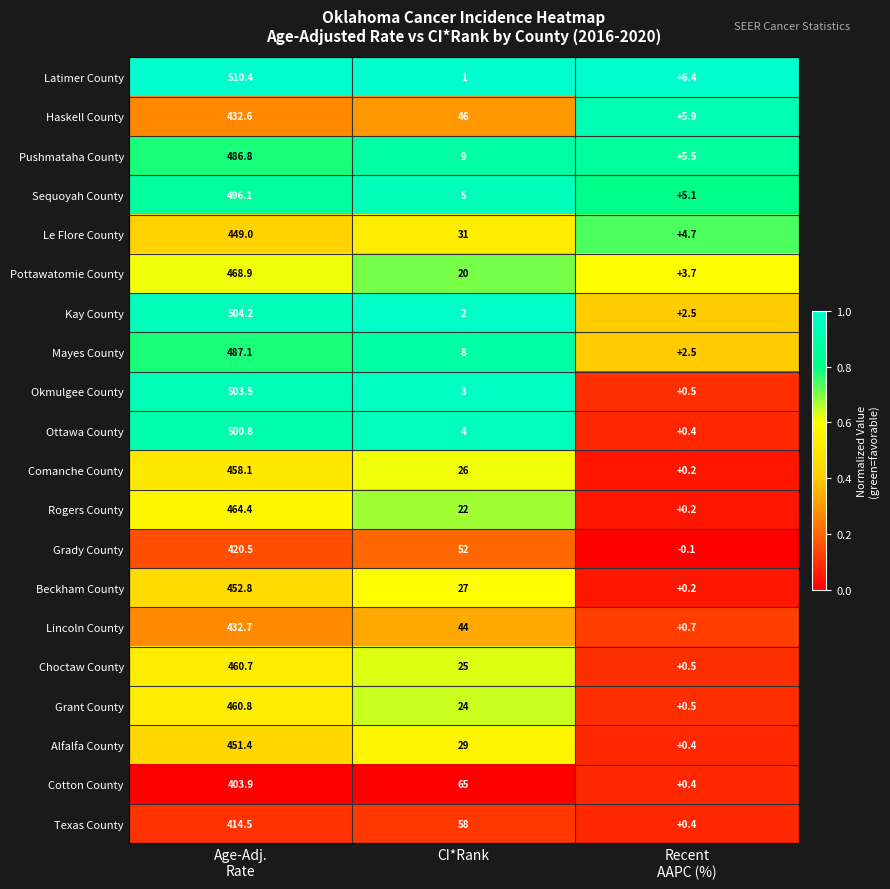

True or false: Mayes County has a value of 8.0 at CI*Rank.

True